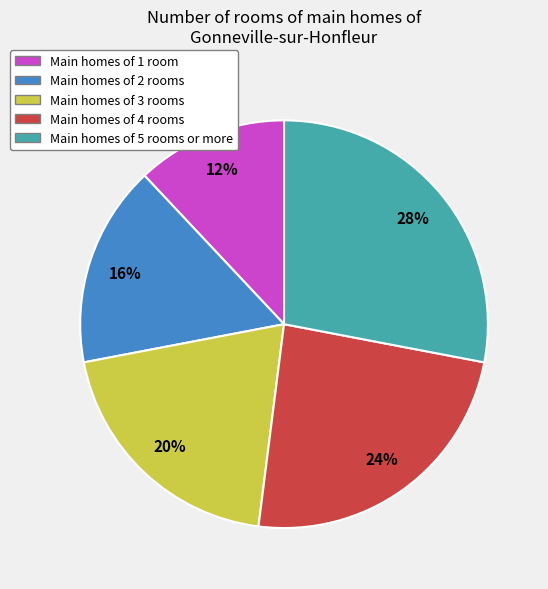

To the nearest percent, what is the average slice percentage?

20%